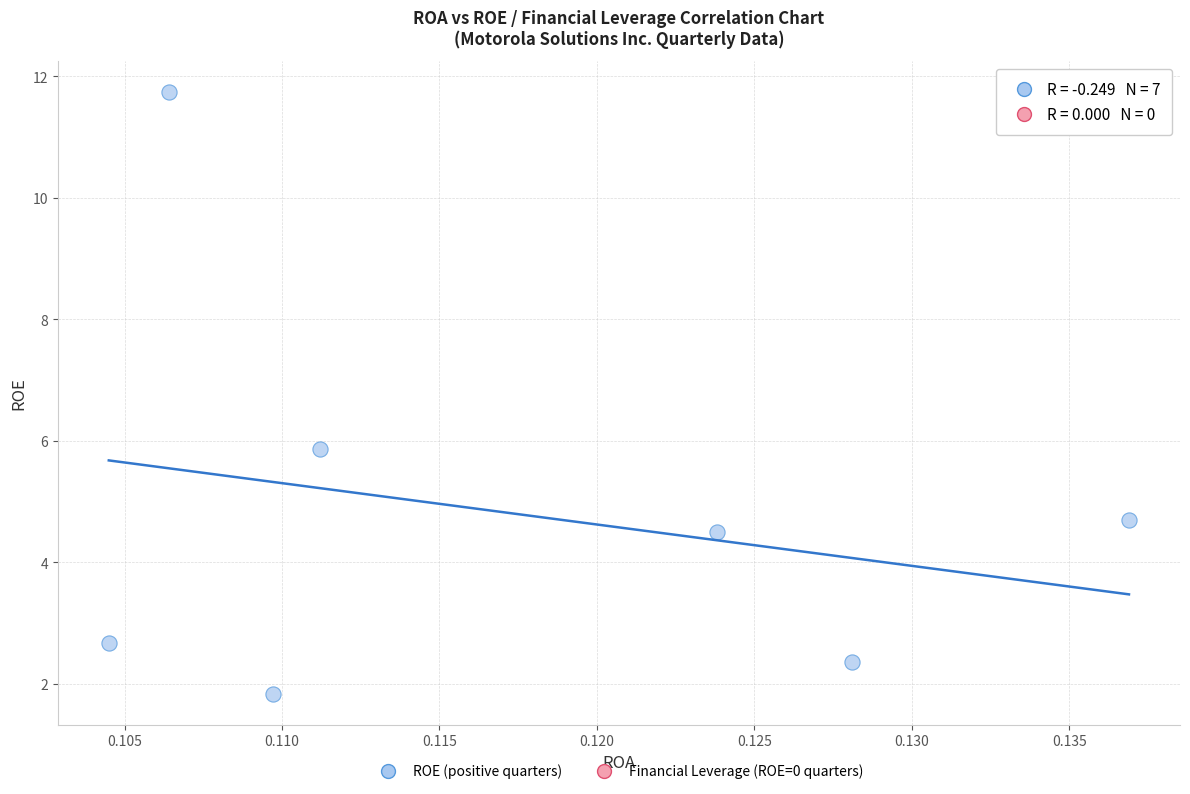

What Y value in the scatter plot is closest to 6?

5.9